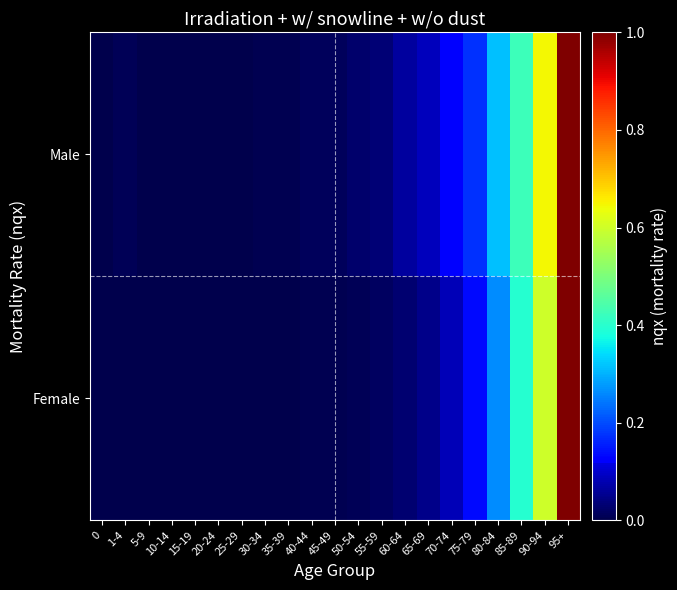

Which series has the largest total across all categories?

Male